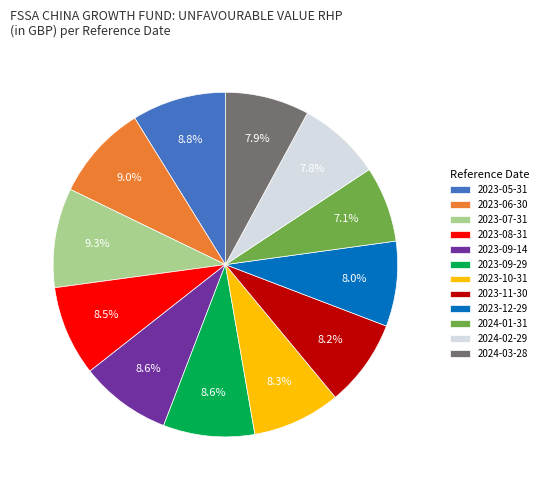

What is the smallest slice in the pie chart?

2024-01-31